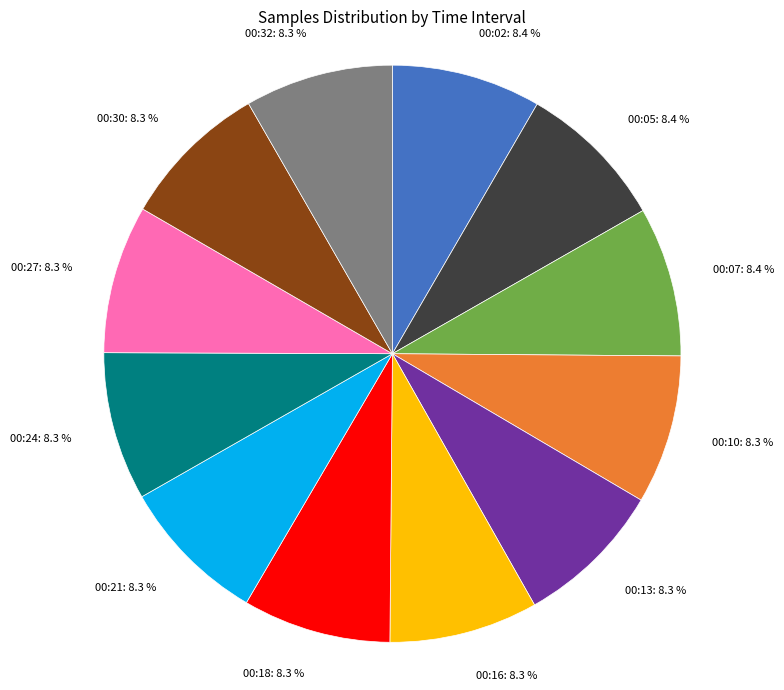

Approximately how many times larger is the value at 00:05 compared to 00:13?

1.0